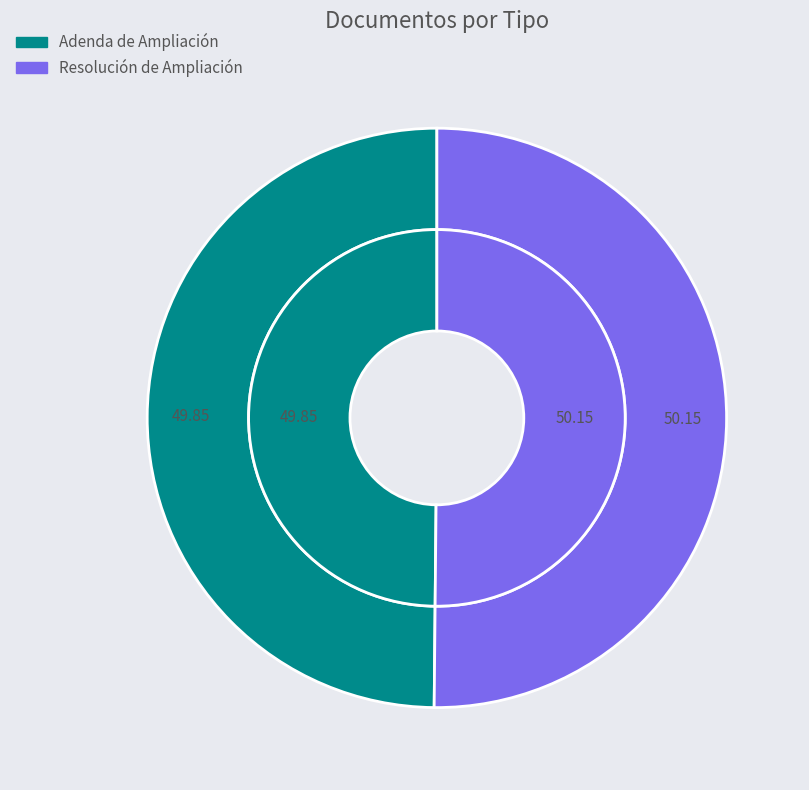

What is the total percentage of Adenda de Ampliación and Resolución de Ampliación?

100.0%